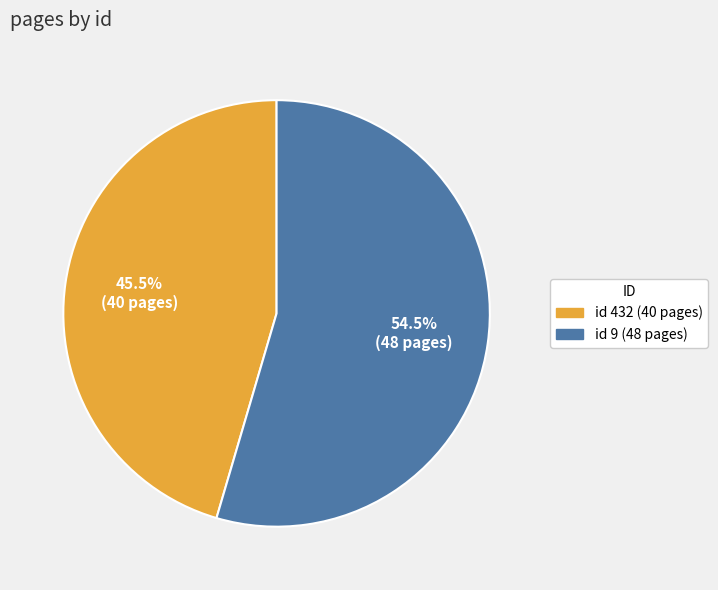

How many slices are in this pie chart?

2